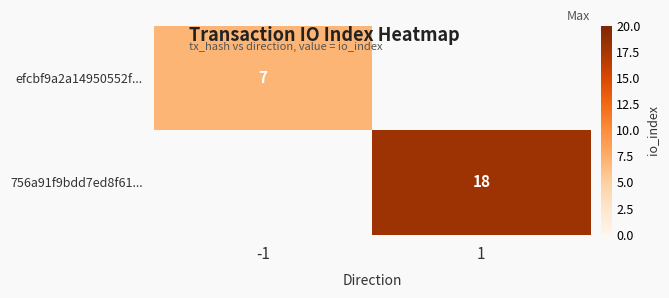

Is it true that 756a91f9bdd7ed8f61... equals 12.5 at 1?

False